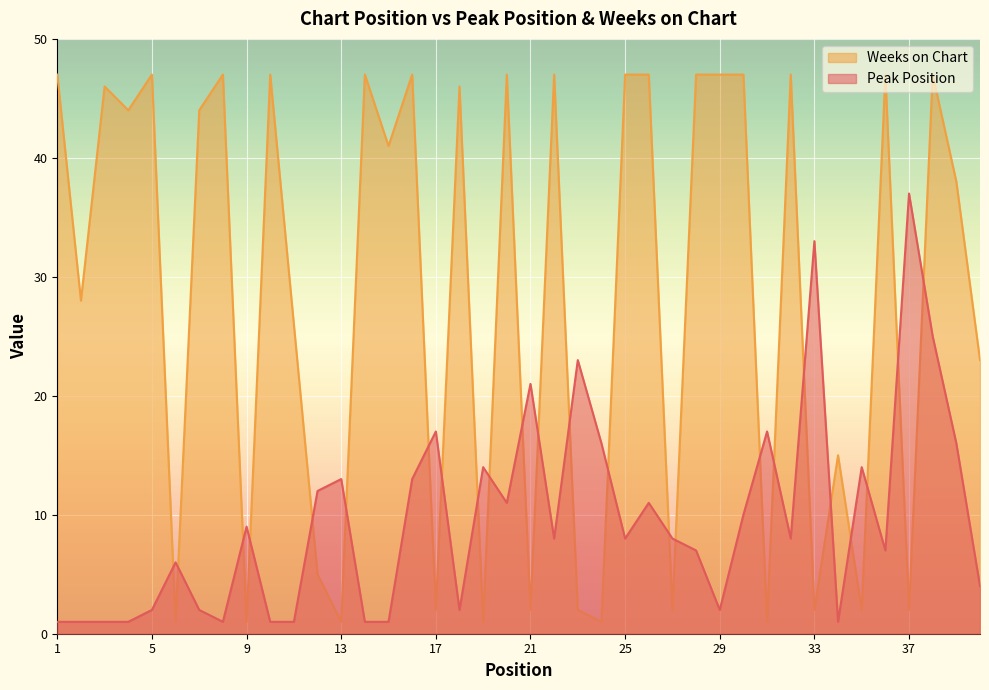

How many data points in Weeks on Chart are above 44?

18